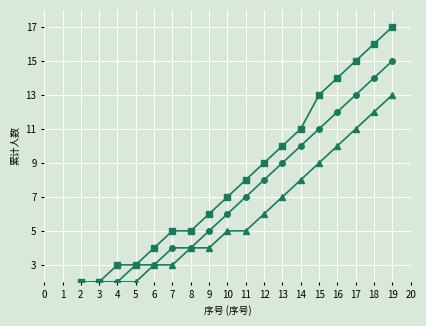

List the series in order of their overall mean, highest first.

三好学生, 优秀共青团员, 优秀学生干部